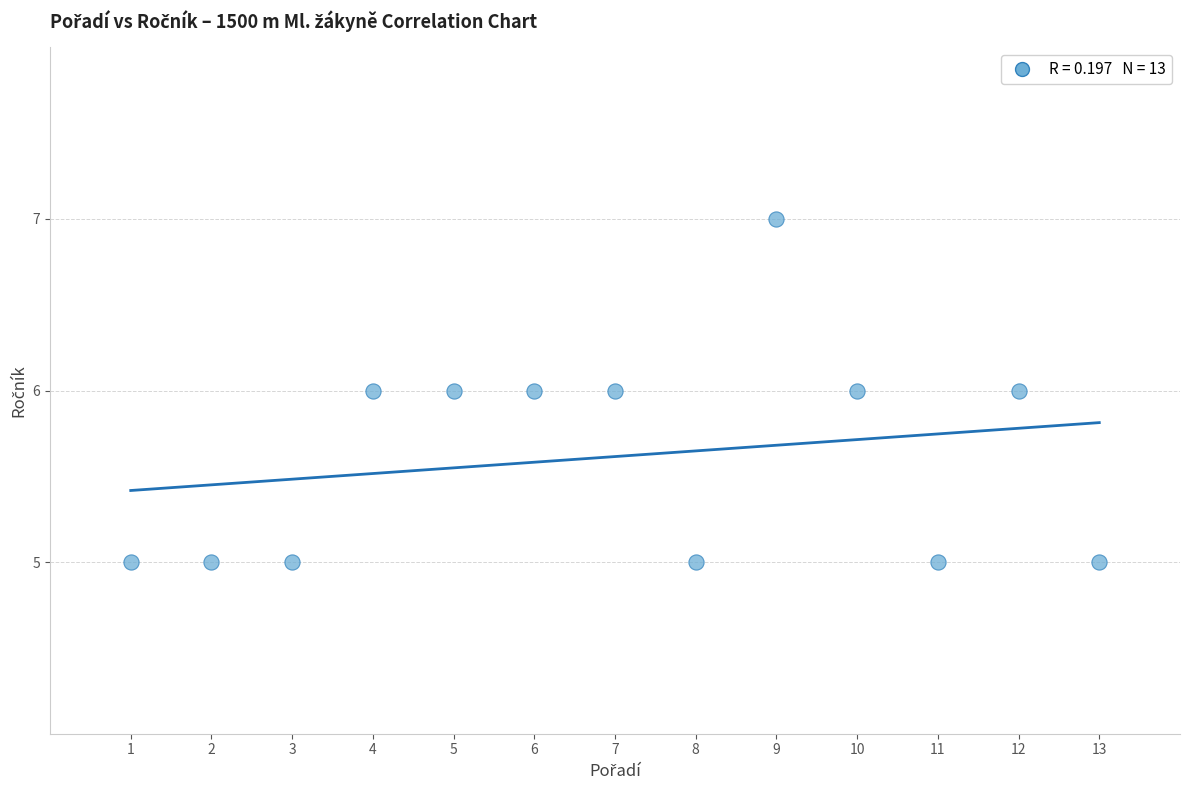

What is the range of X values (max minus min)?

12